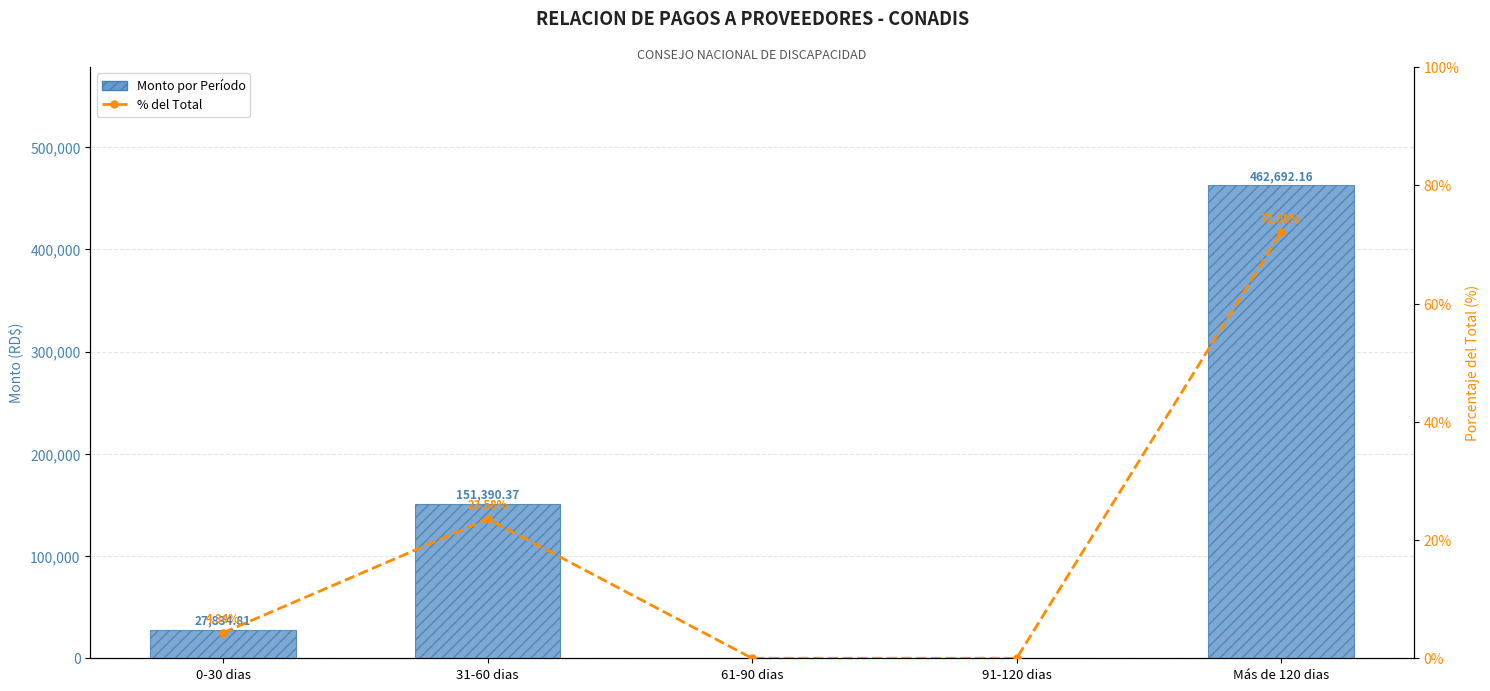

Reading right to left, list all the values displayed in this chart.

Total por Período: Más de 120 dias=462692.2	91-120 dias=0.0	61-90 dias=0.0	31-60 dias=151390.4	0-30 dias=27834.8
% del Total: Más de 120 dias=72.1	91-120 dias=0.0	61-90 dias=0.0	31-60 dias=23.6	0-30 dias=4.3